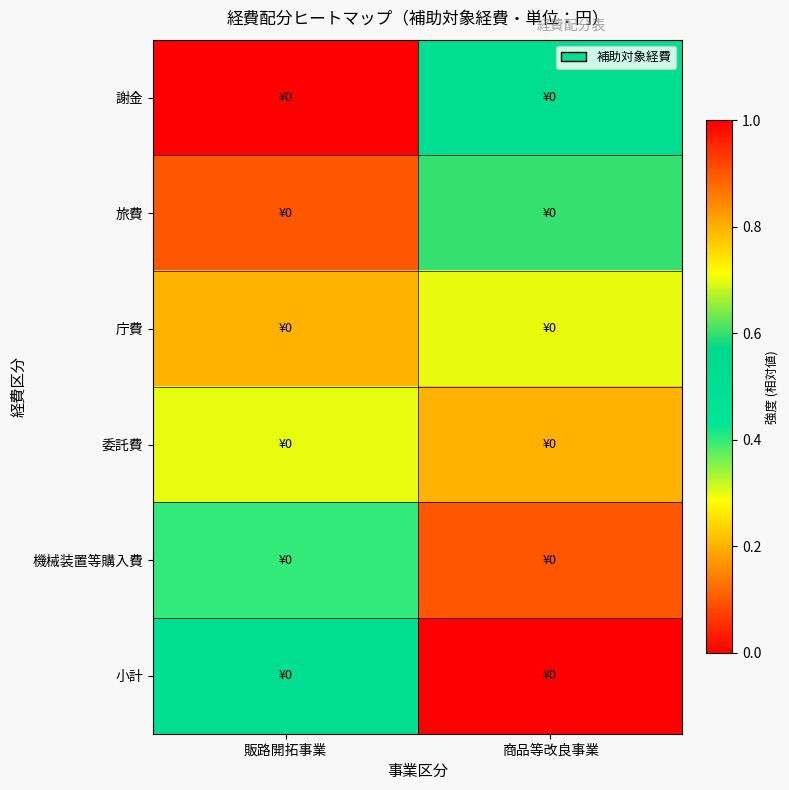

Which series has the widest spread of values?

謝金